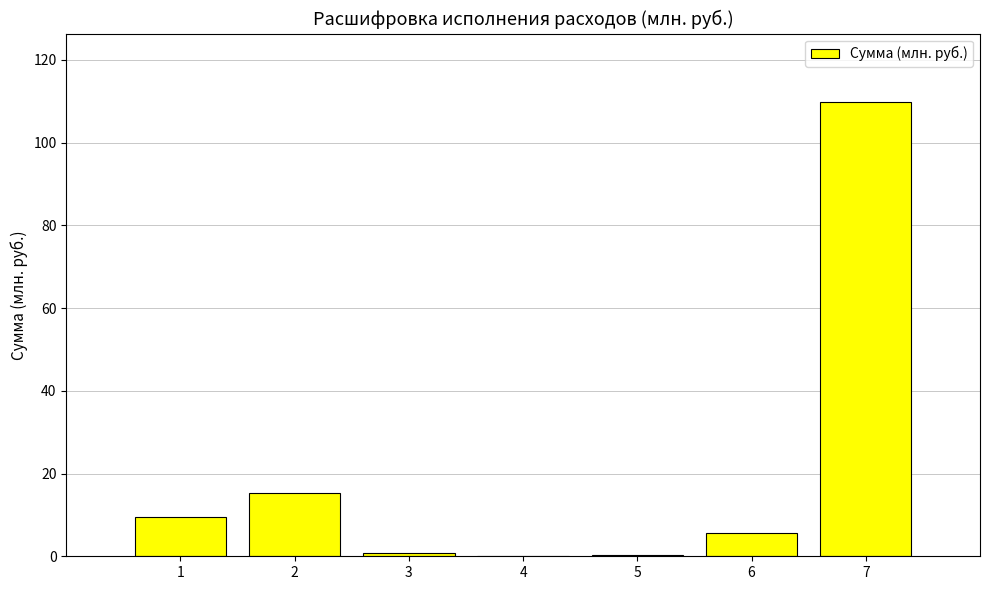

What is the sum of all values?

141.5